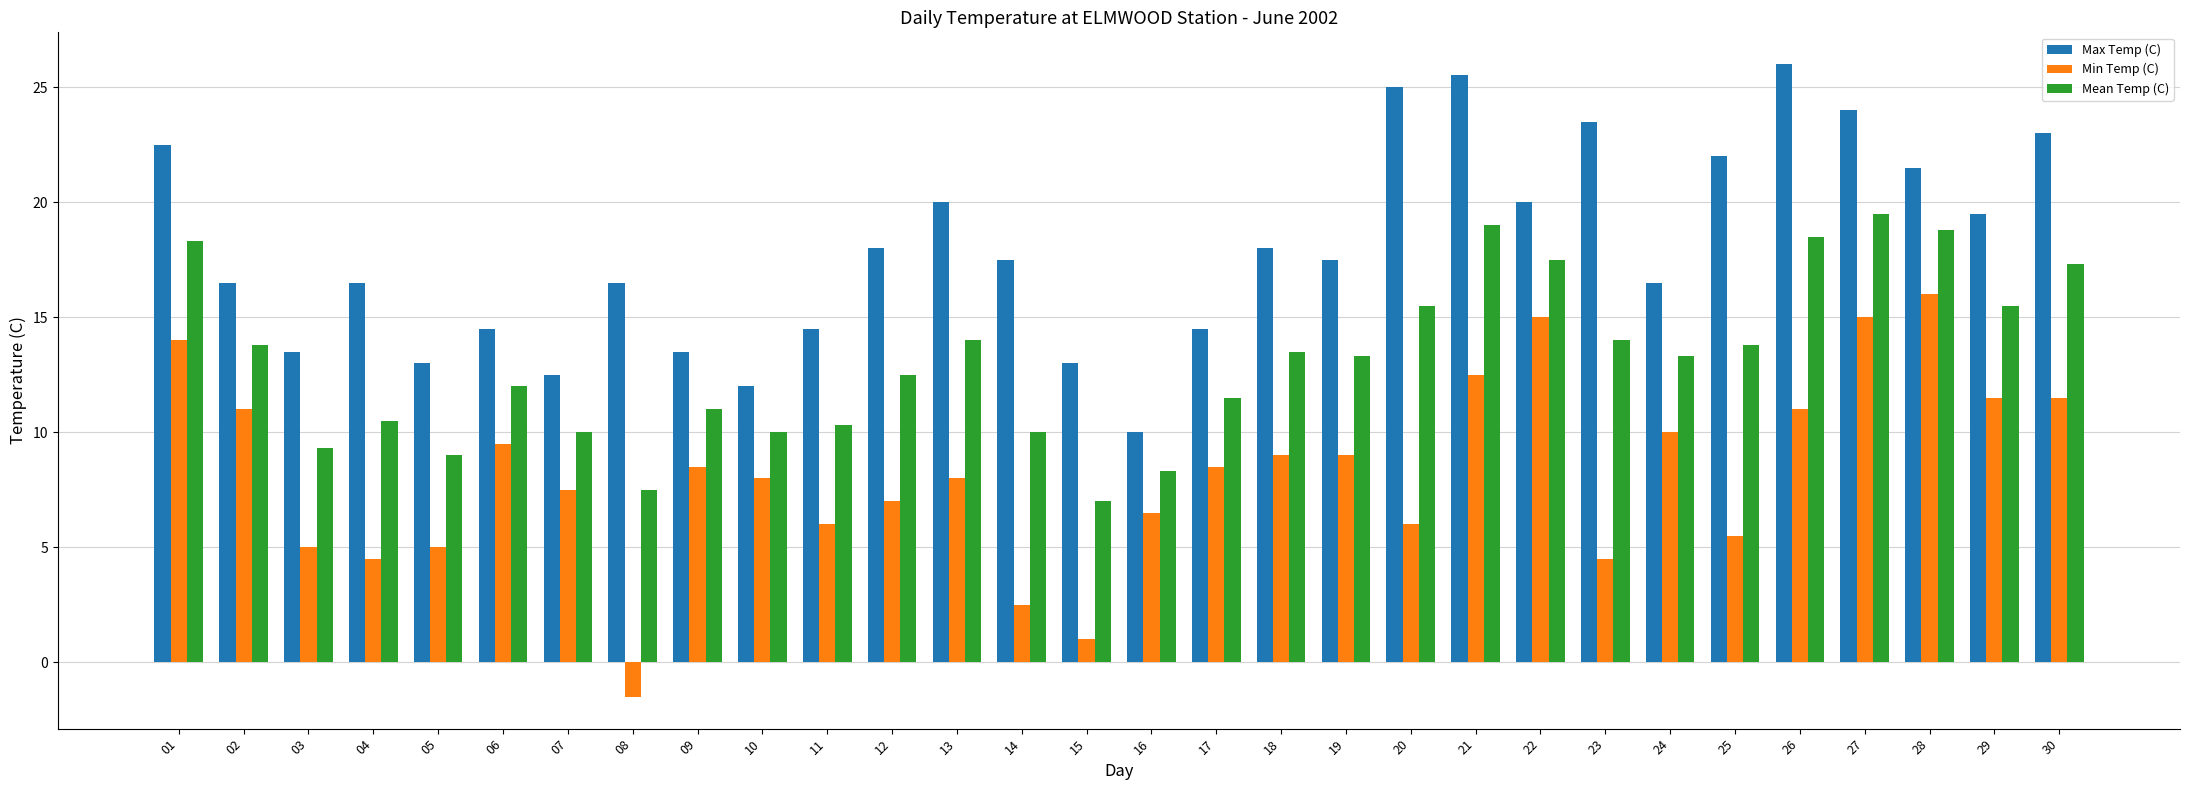

What is the total value across all series at 05?

27.0